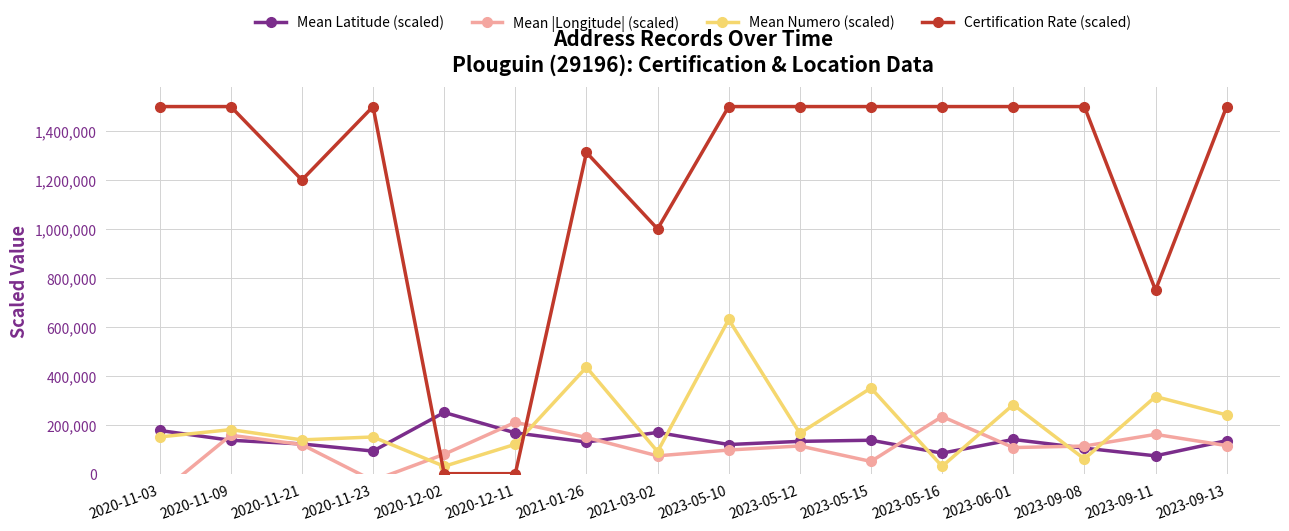

Rank the series at 2020-11-09 from highest to lowest value.

Certification Rate (scaled), Mean Numero (scaled), Mean |Longitude| (scaled), Mean Latitude (scaled)